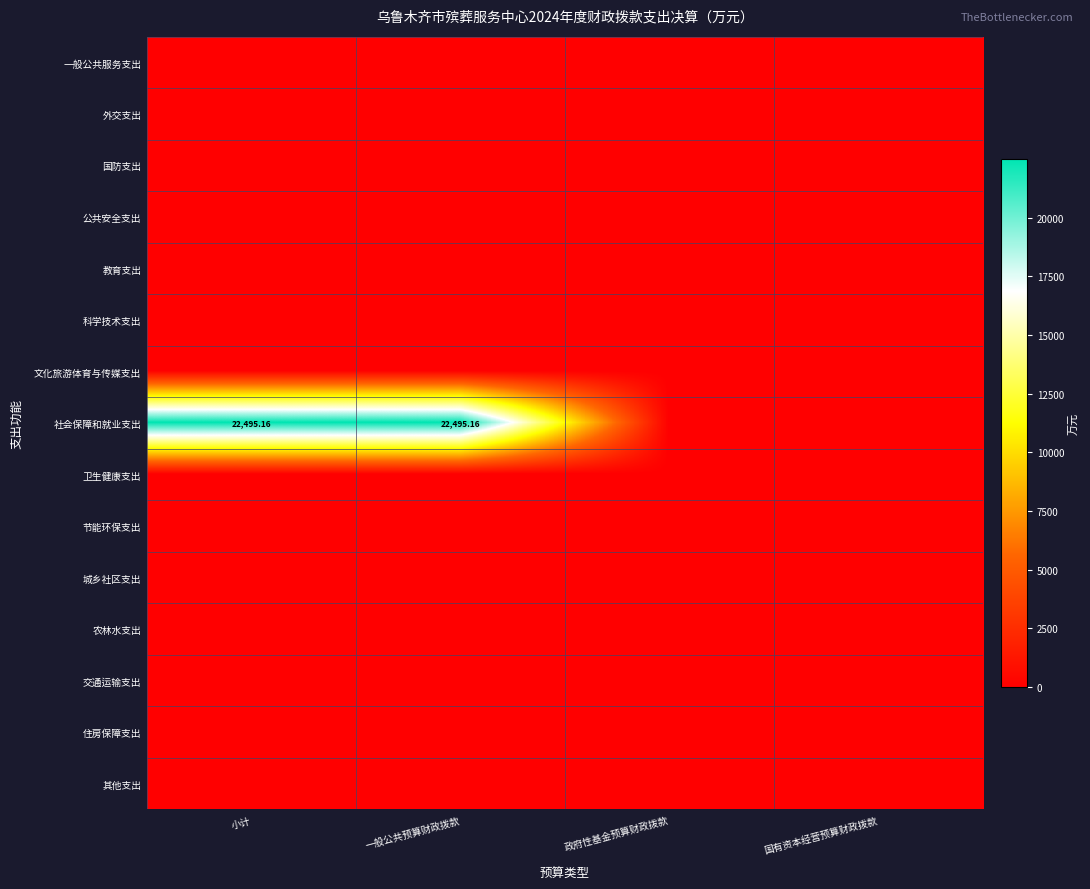

Which series has the largest total across all categories?

社会保障和就业支出